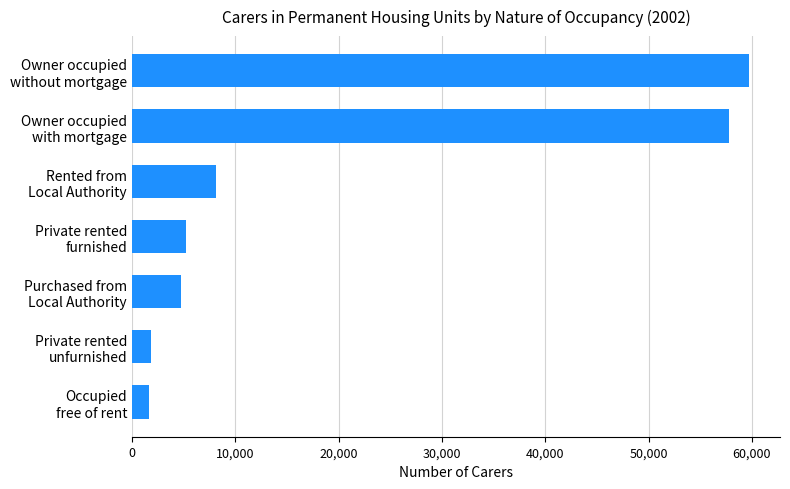

Count the number of categories in the chart.

7